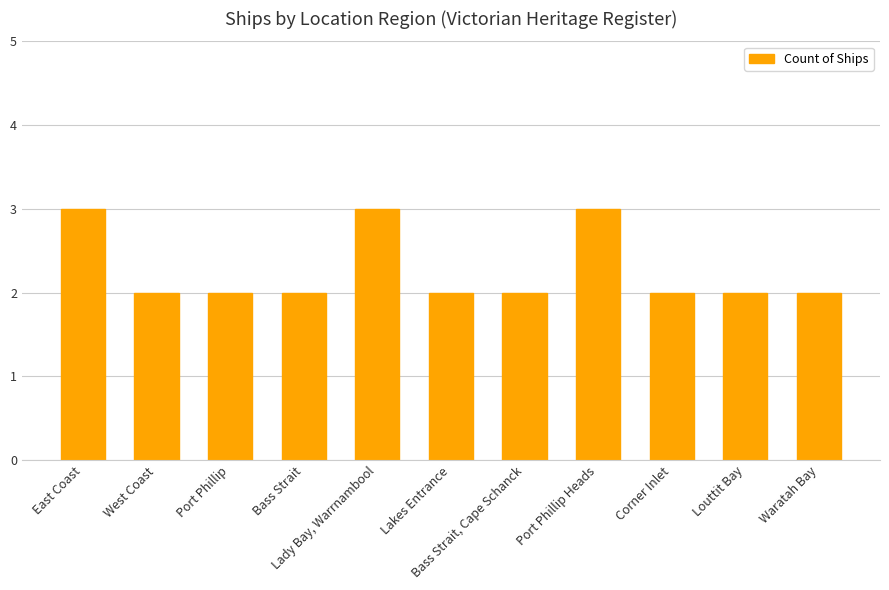

Reading left to right, list all the values displayed in this chart.

3	2	2	2	3	2	2	3	2	2	2